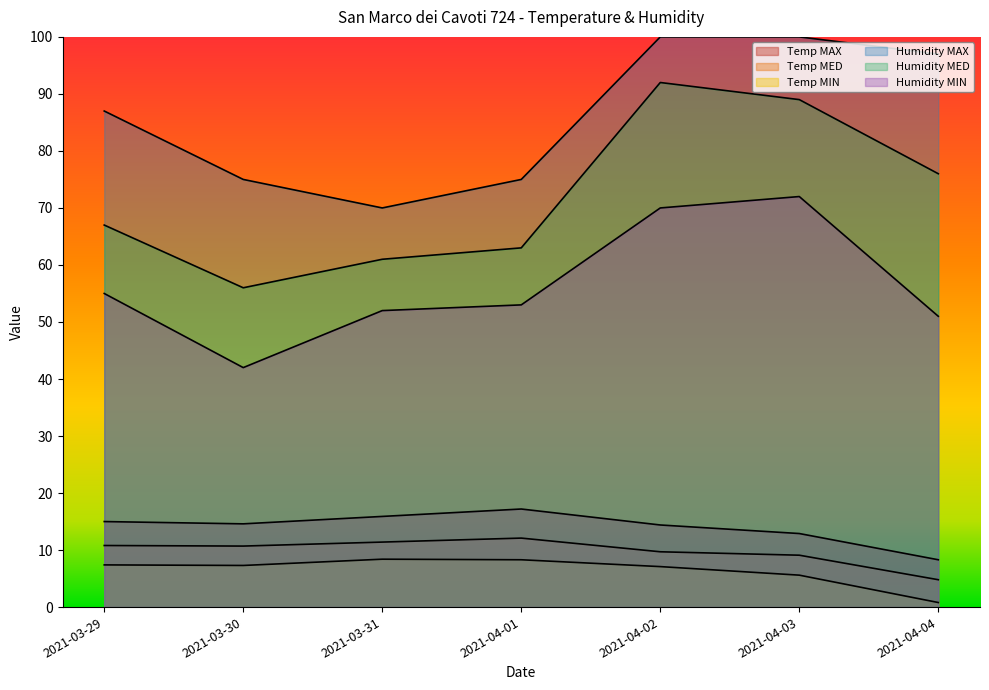

Which has a higher value, 2021-04-02 or 2021-03-30?

2021-03-30